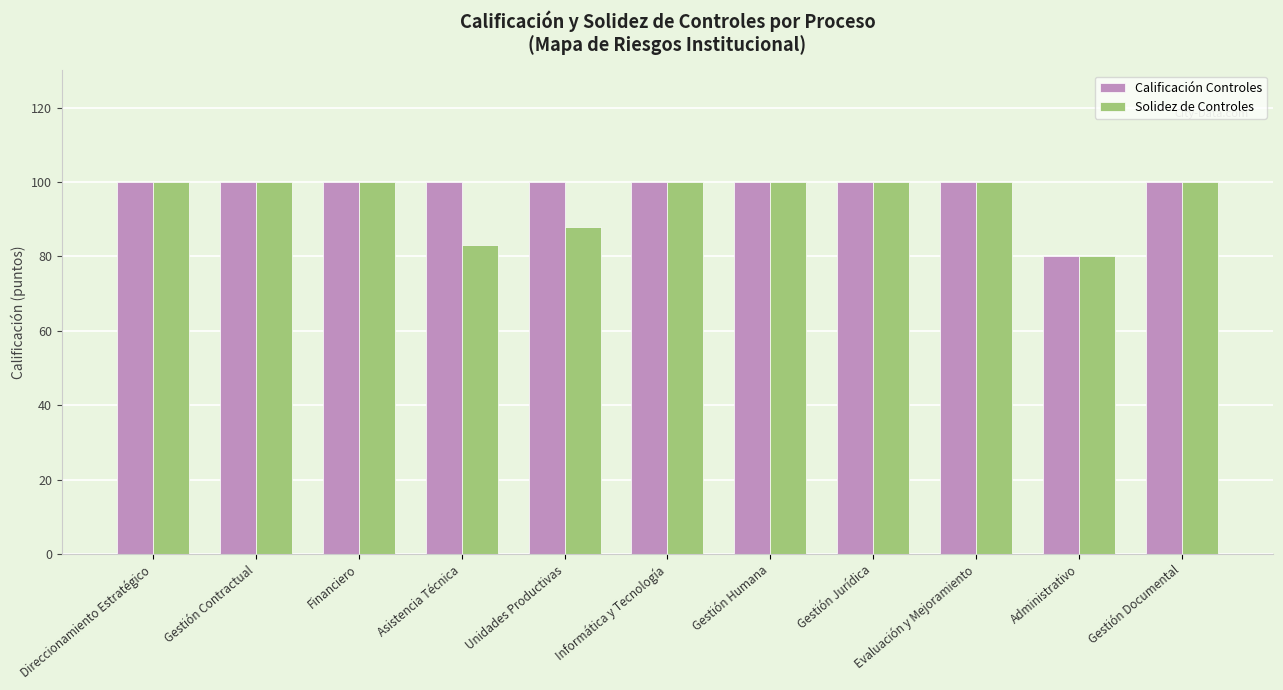

What is the label of the 5th bar from the right?

Gestión Humana